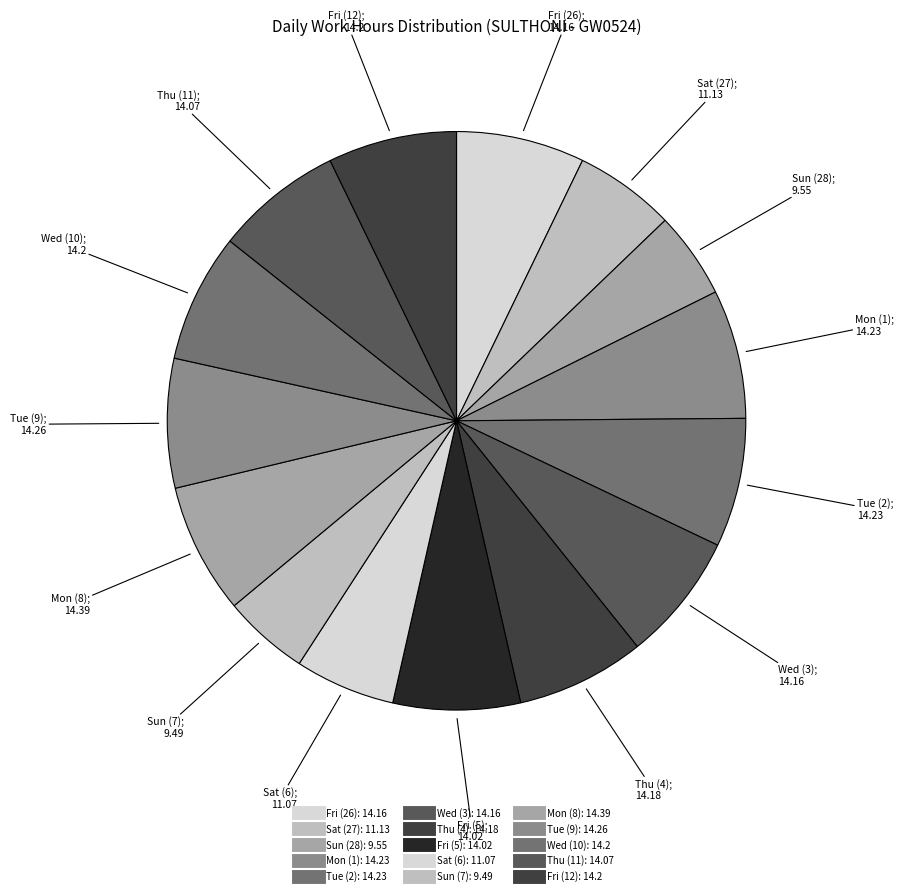

Does any single category account for the majority?

No